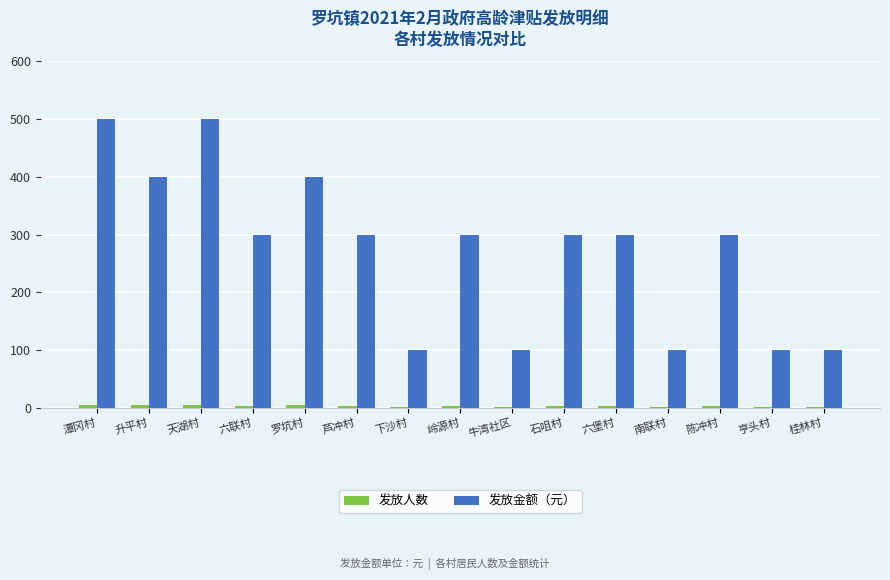

What is the sum of all 发放金额（元） values?

4100